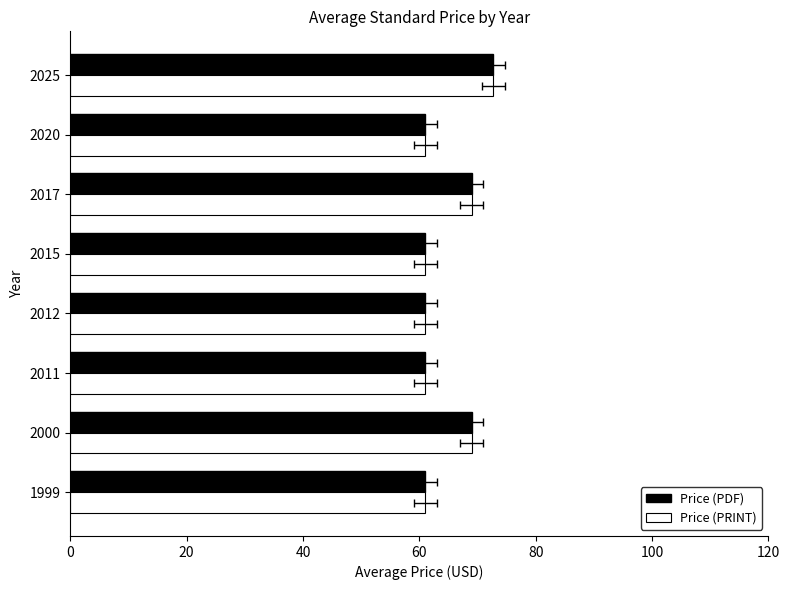

List the series in order of their peak value, lowest first.

Price (PDF), Price (PRINT)